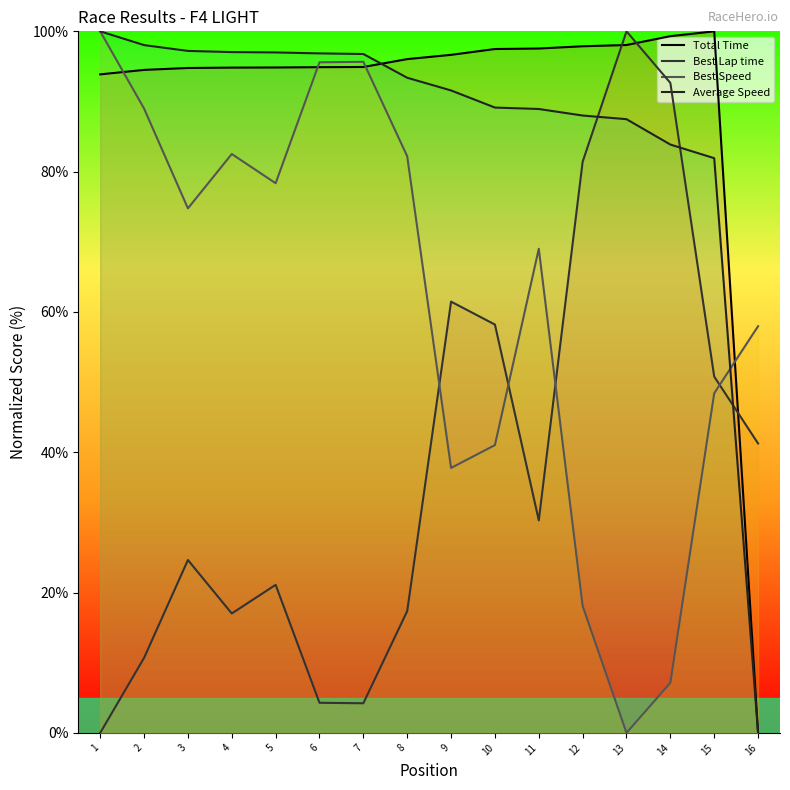

Which series has the largest range (max minus min)?

Total Time